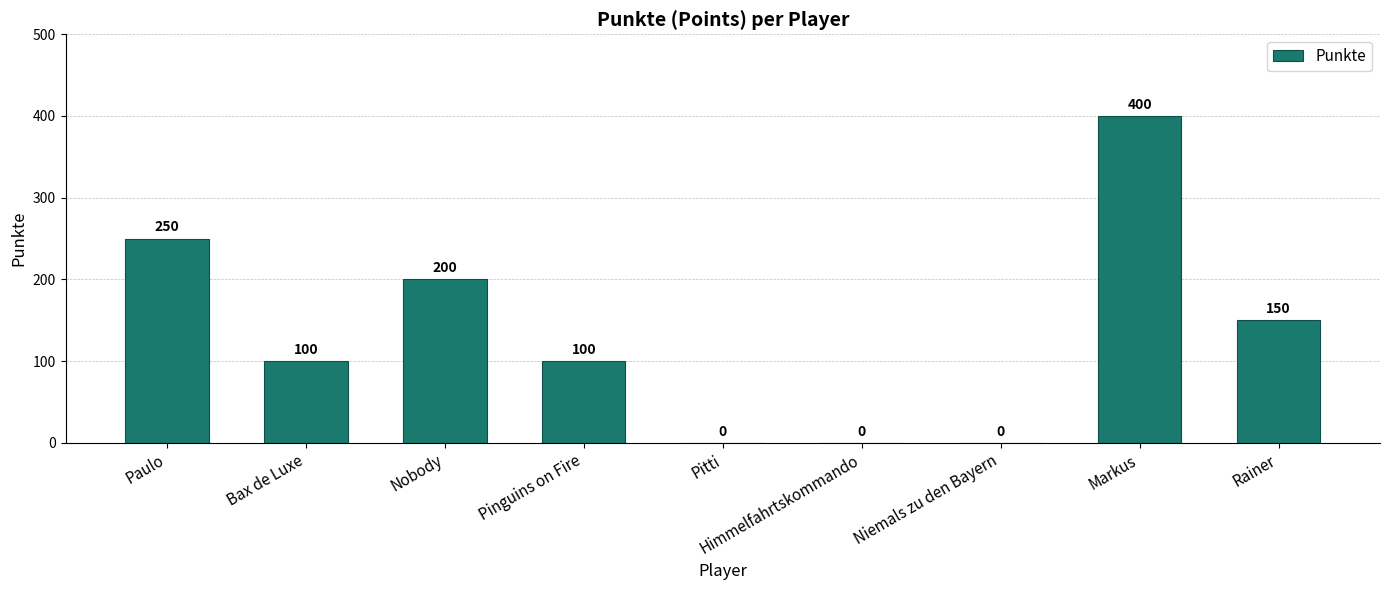

What is the sum of the values at Markus and Rainer?

550